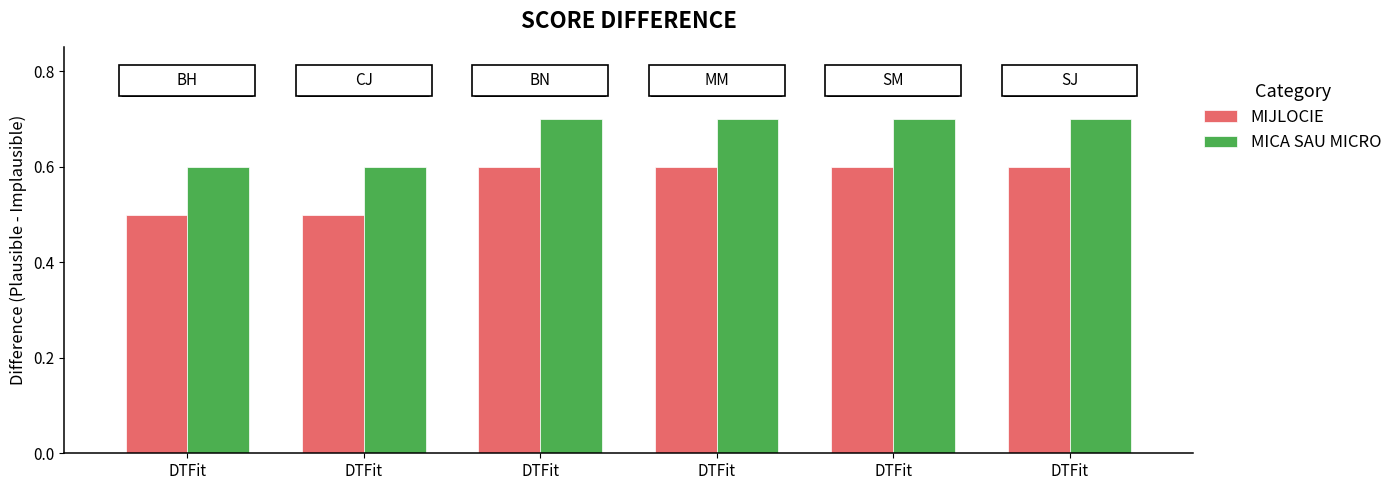

What are all the series names shown in the legend?

MIJLOCIE, MICA SAU MICRO